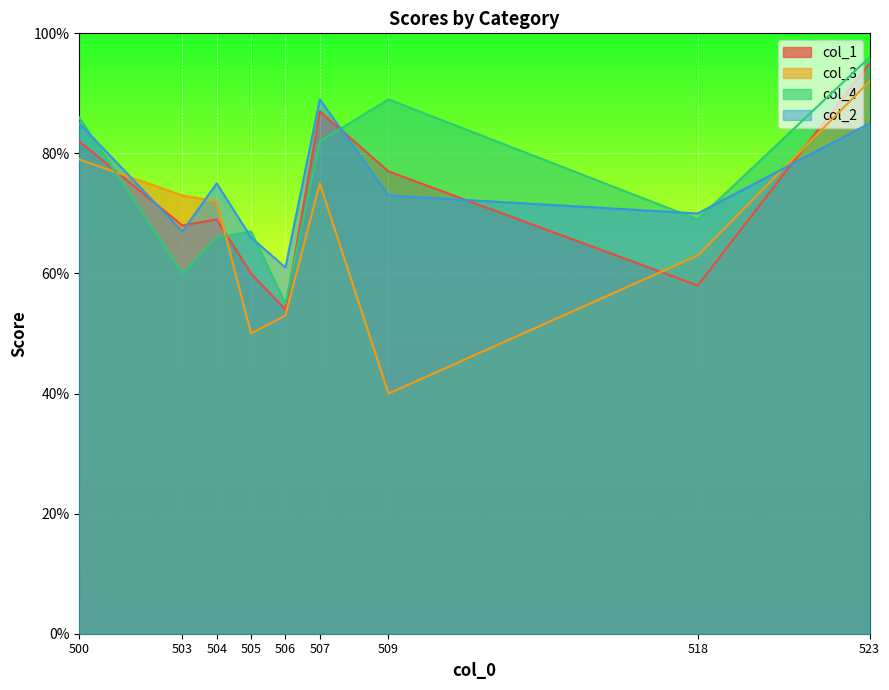

Count the number of data series in this chart.

4